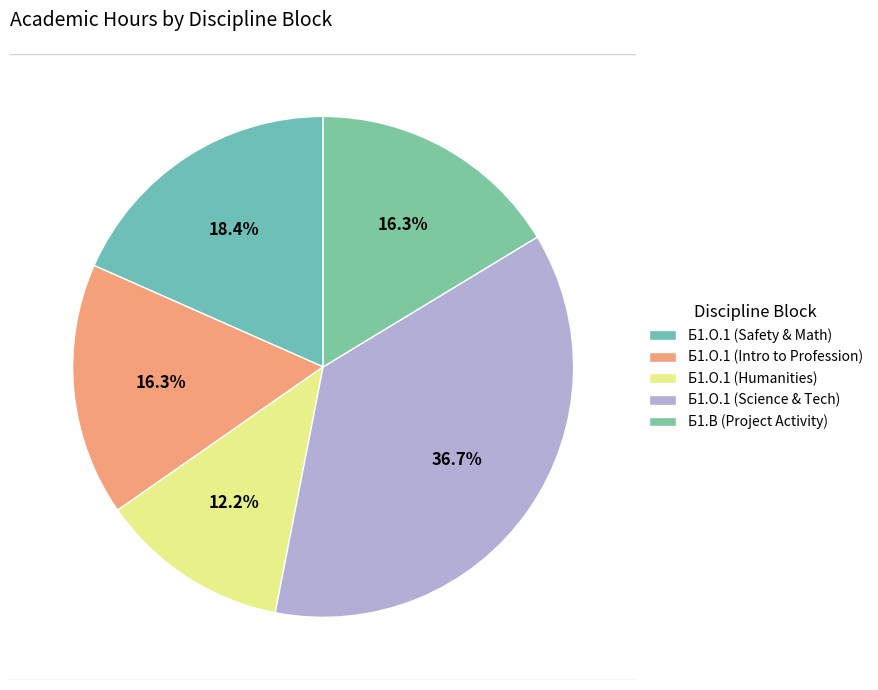

Which slice is the smallest?

Б1.О.1 (Humanities)